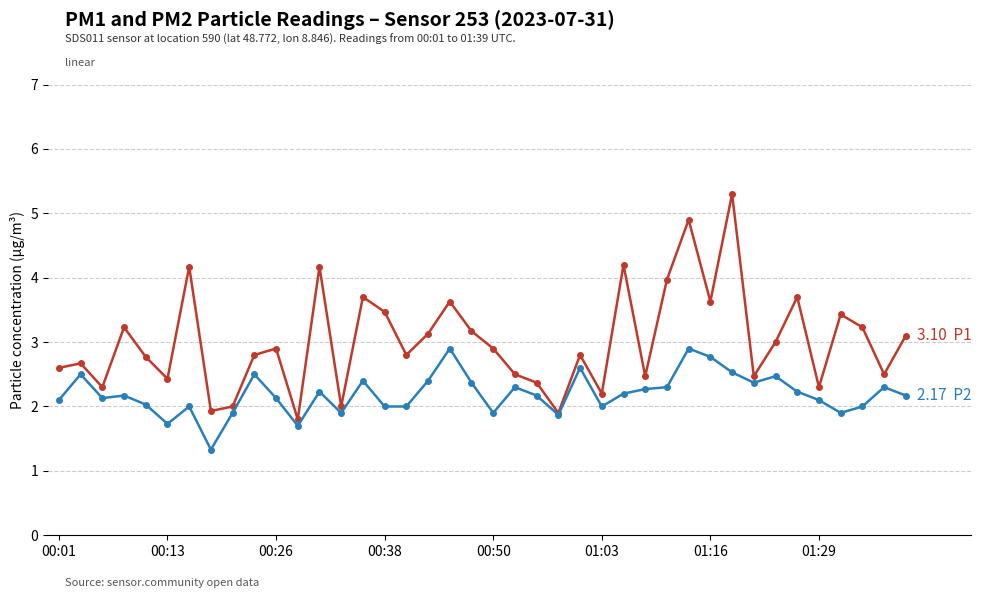

What is the greatest value displayed?

5.3